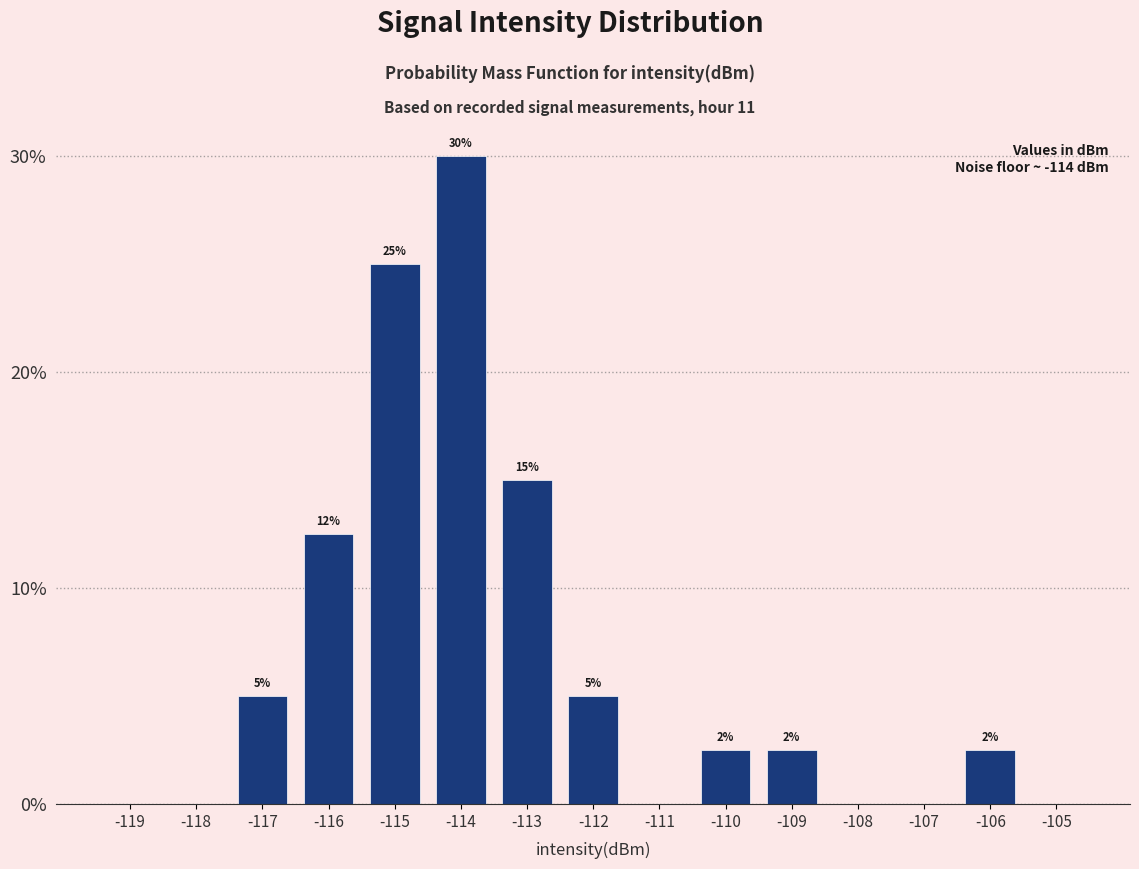

What value does the data have at -106?

2.5